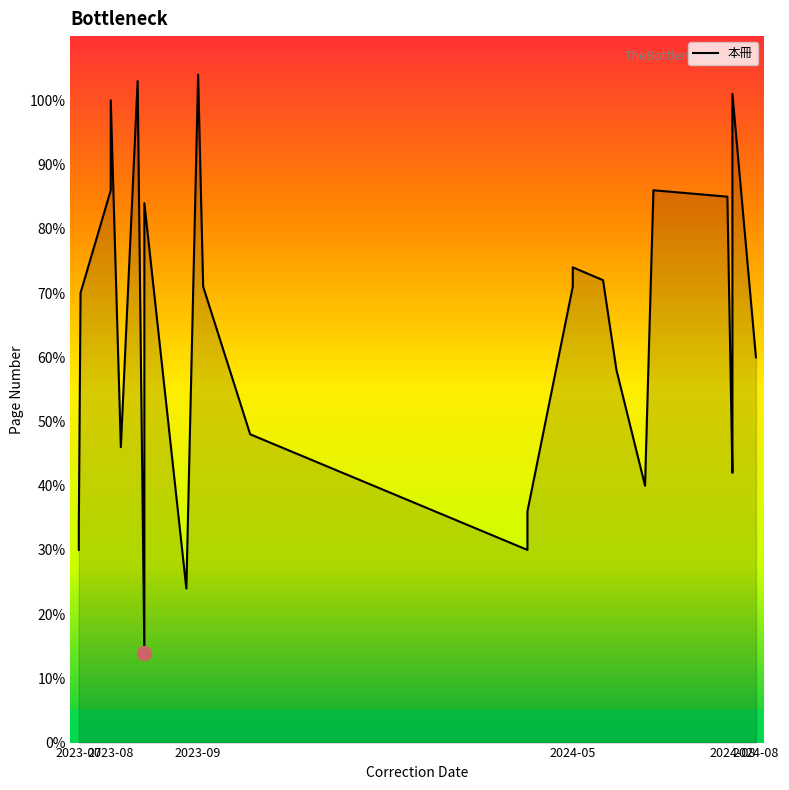

What is the maximum value shown in the chart?

104